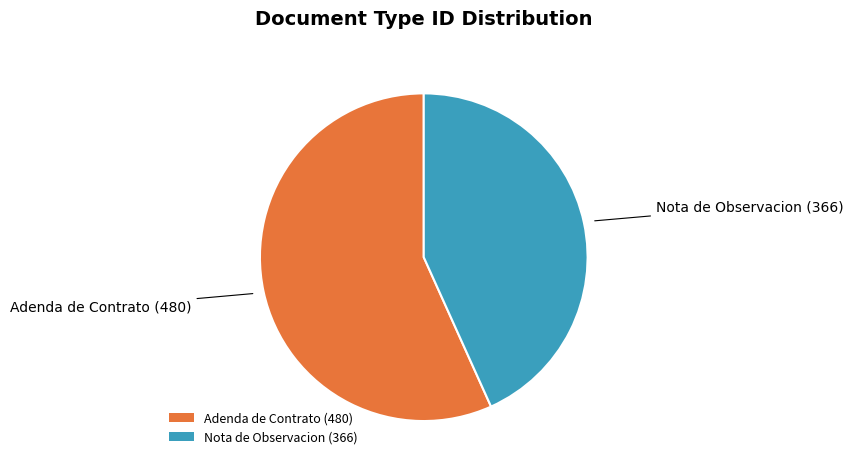

Combined, do Nota de Observacion (366) and Adenda de Contrato (480) account for over 50%?

Yes